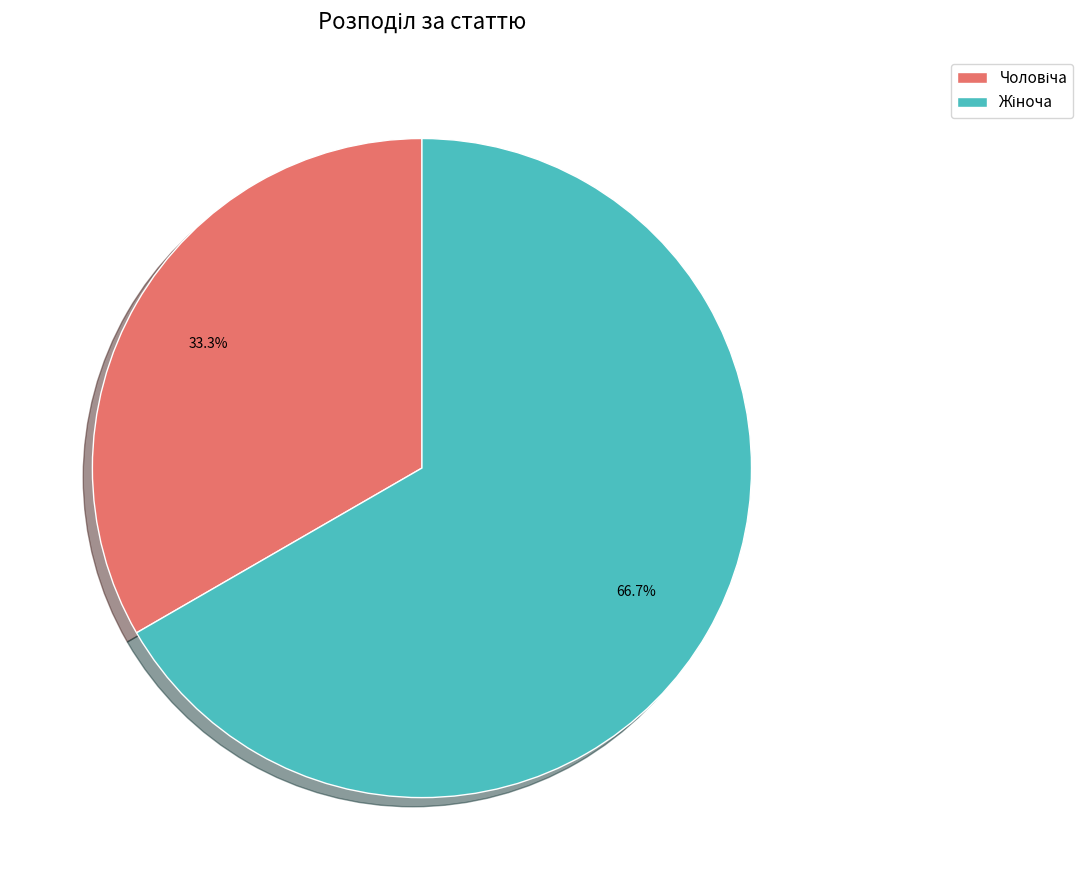

Does any single category account for the majority?

Yes